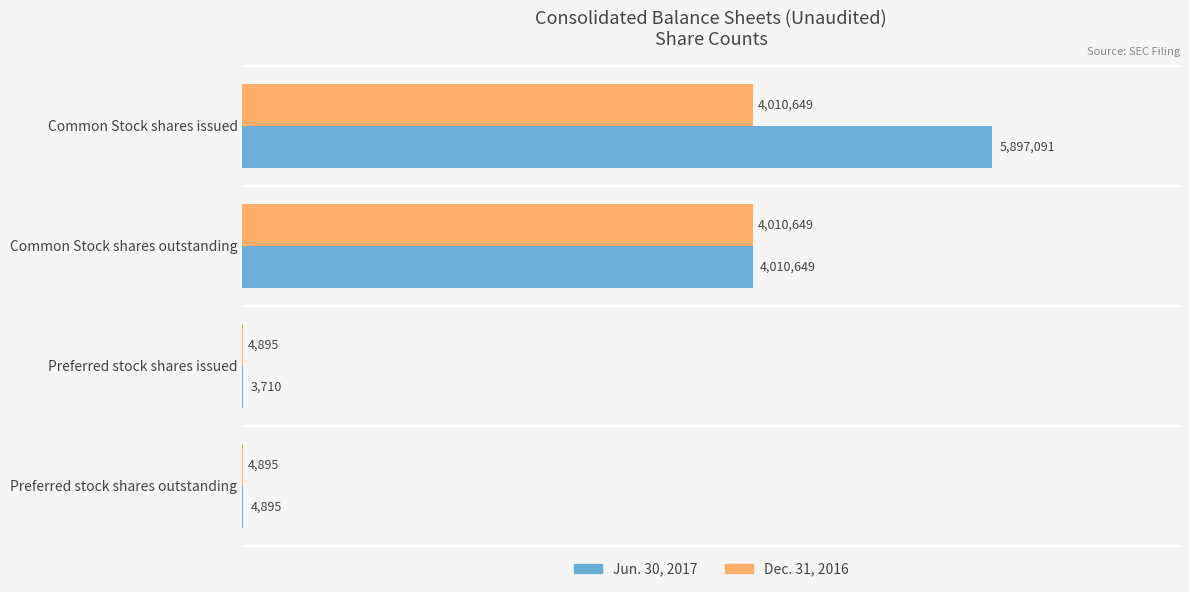

What is the value of the Dec. 31, 2016 bar at the 1st from the left?

4010649